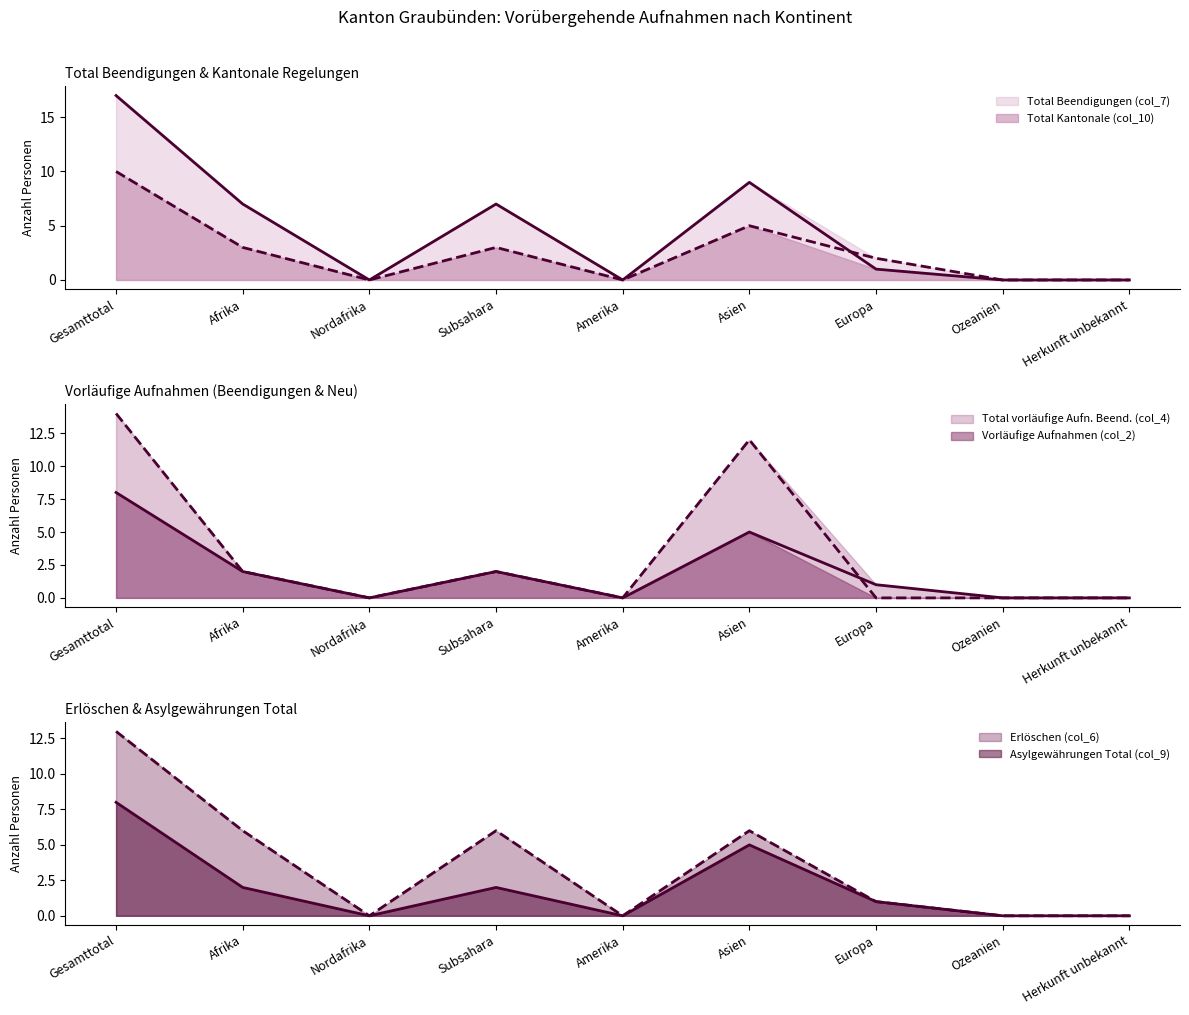

At which category is the sum across all series the highest?

Gesamttotal